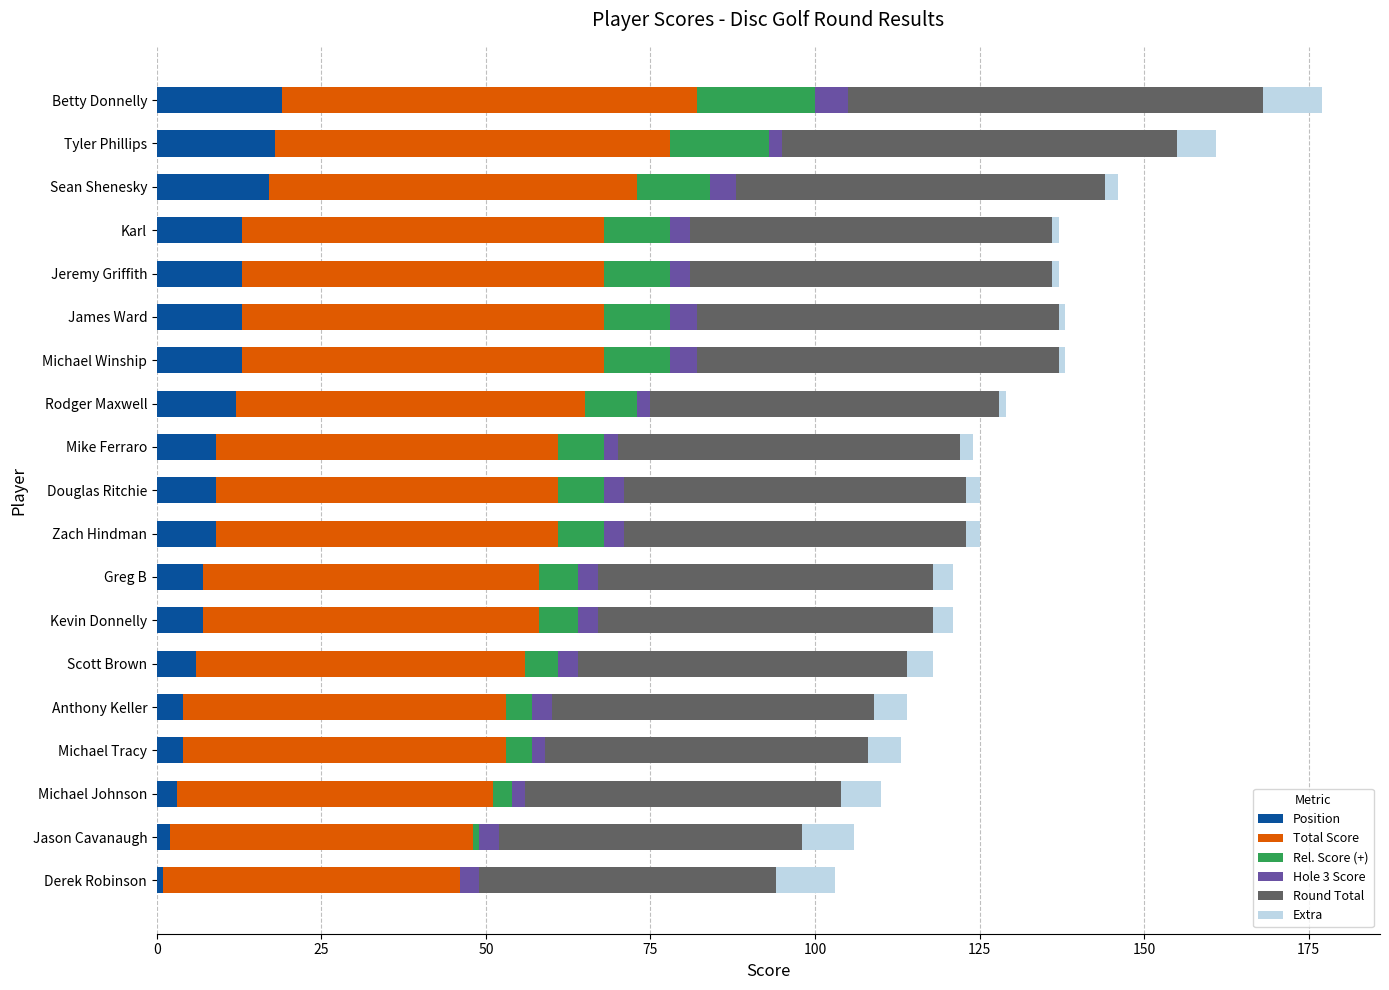

At which category is the sum across all series the highest?

Betty Donnelly